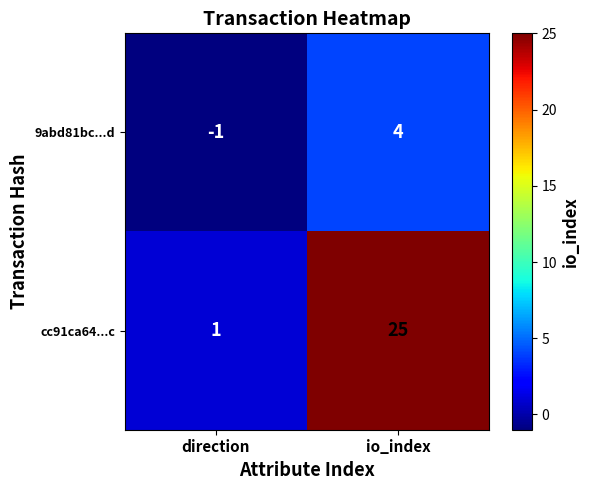

List the series in order of their peak value, highest first.

cc91ca64...c, 9abd81bc...d